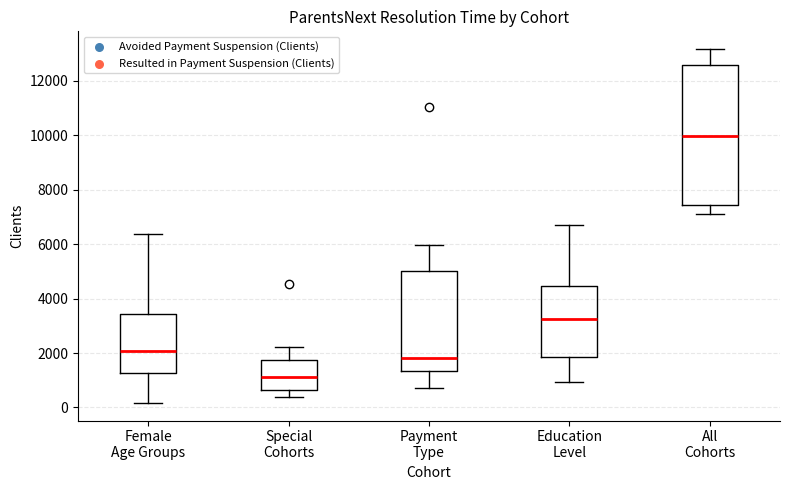

Reading left to right, transcribe this box plot: for each box, give where its median line is, the range the box spans, and where its two whiskers end, as read against the y-axis. The values are not printed on the chart, so give them approximately, as read against the axis.

Female Age Groups: median 2000, box 1200 to 3400, whiskers 200 to 6400
Special Cohorts: median 1200, box 600 to 1800, whiskers 400 to 2200
Payment Type: median 1800, box 1400 to 5000, whiskers 800 to 6000
Education Level: median 3200, box 1800 to 4400, whiskers 1000 to 6600
All Cohorts: median 10000, box 7400 to 12600, whiskers 7200 to 13200